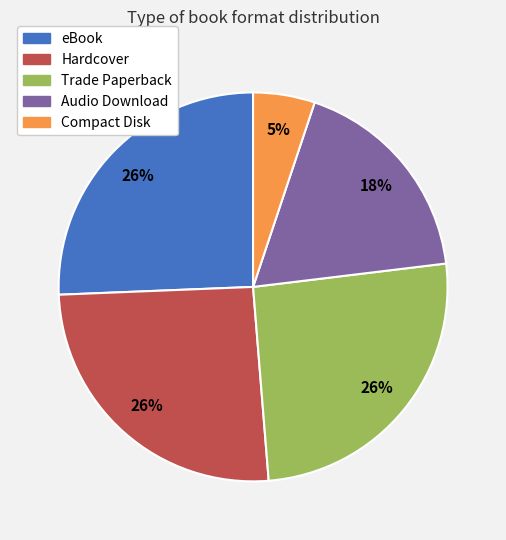

To the nearest percent, what is the average slice percentage?

20%